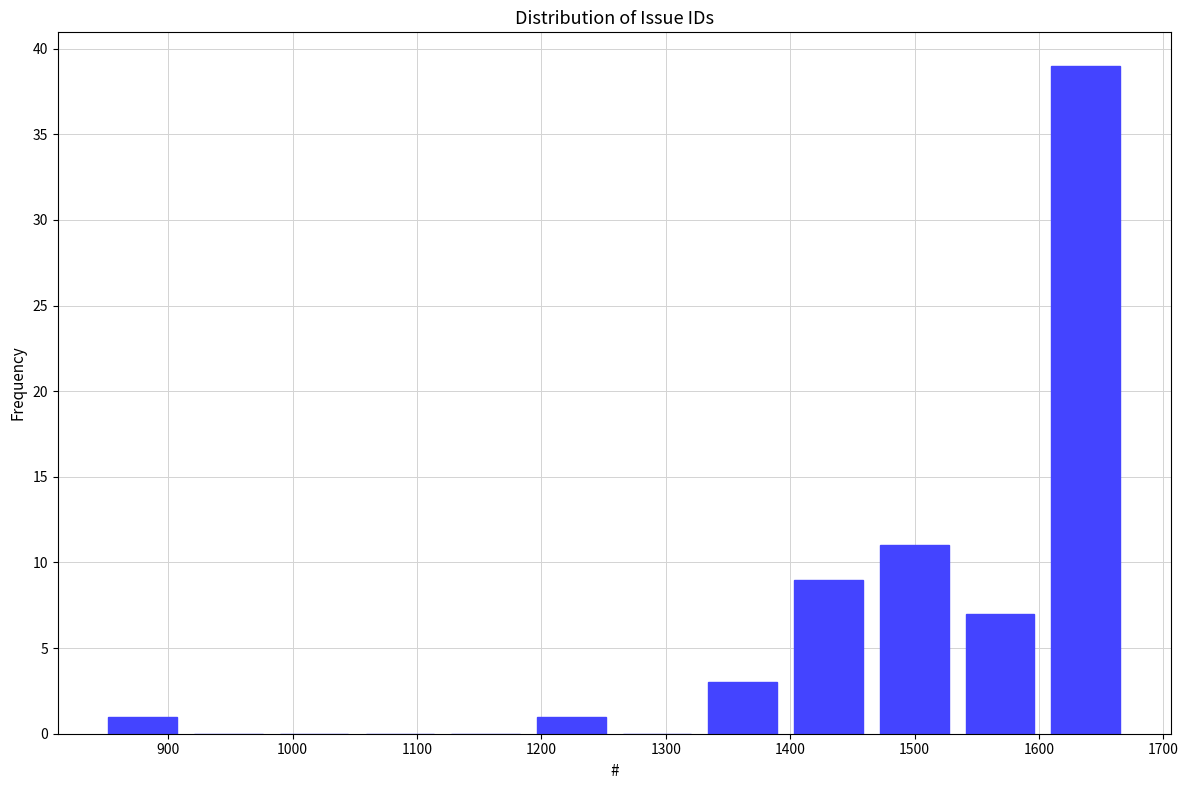

What is the height of the bar covering 1190 to 1260 on the x-axis? Neither the bar edges nor the heights are printed on the chart, so give them approximately, as read against the axes.

1